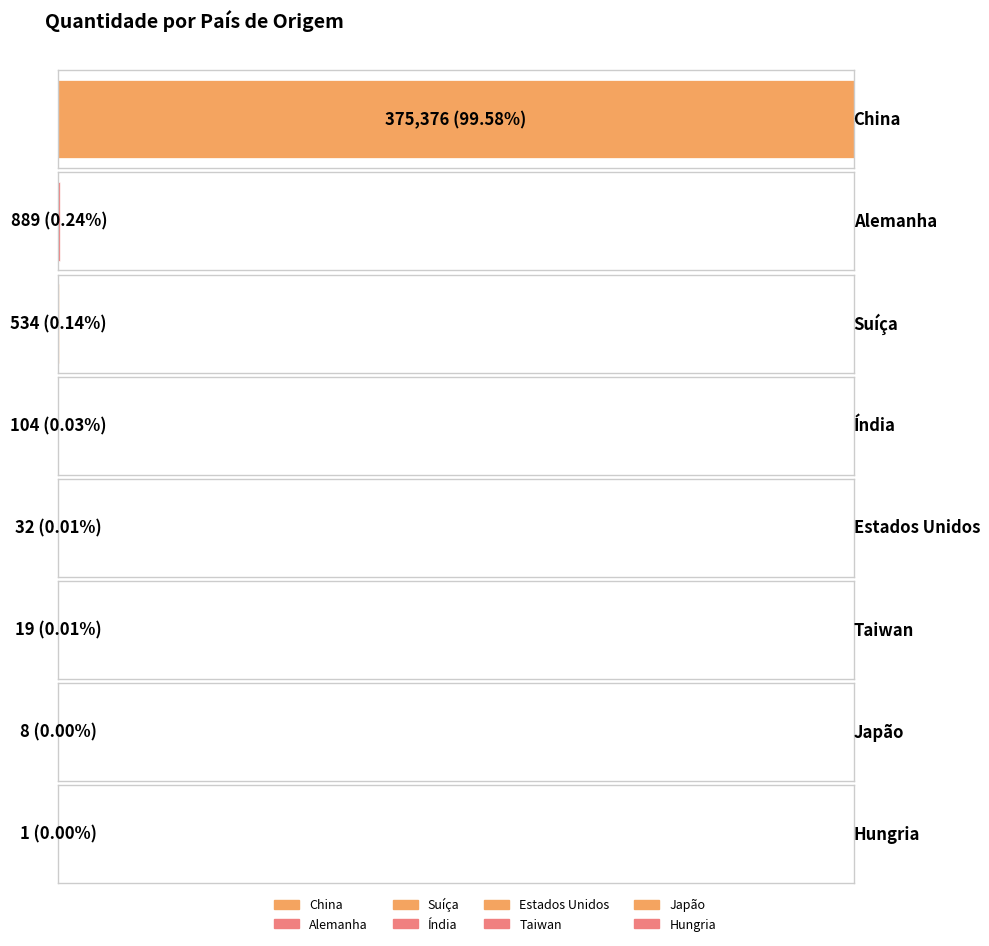

Rank the categories by value from lowest to highest.

Hungria, Japão, Taiwan, Estados Unidos, Índia, Suíça, Alemanha, China